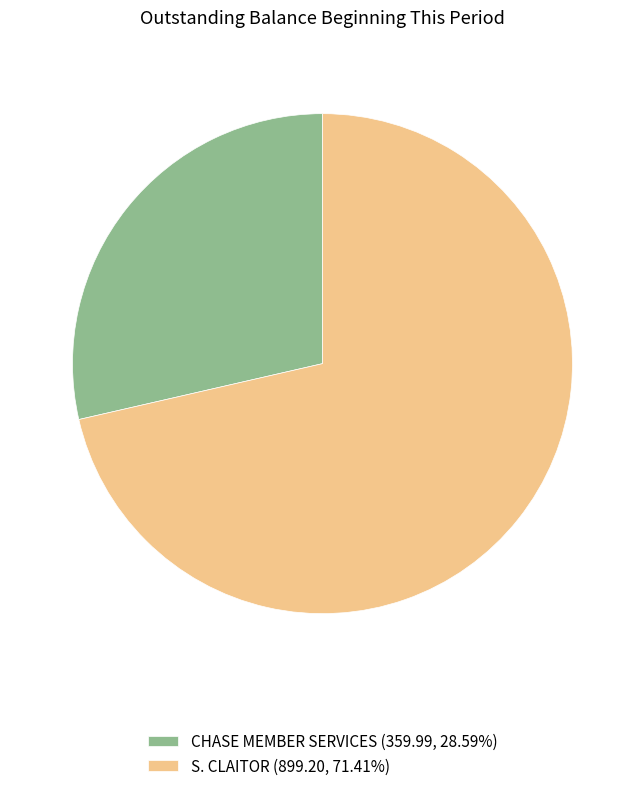

Do CHASE MEMBER SERVICES (359.99, 28.59%) and S. CLAITOR (899.20, 71.41%) together represent more than half of the pie?

Yes